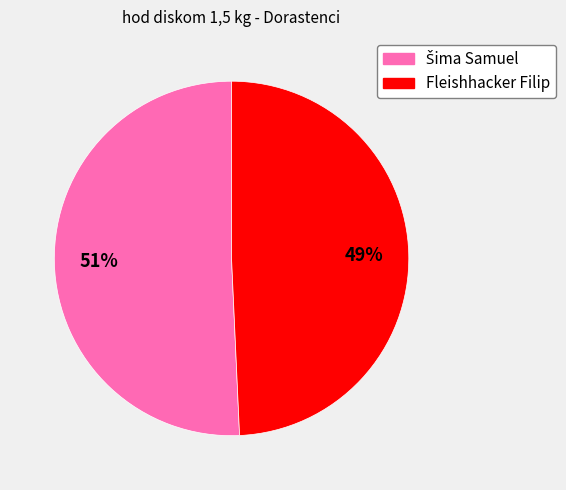

To the nearest percent, what is the average slice percentage?

50%